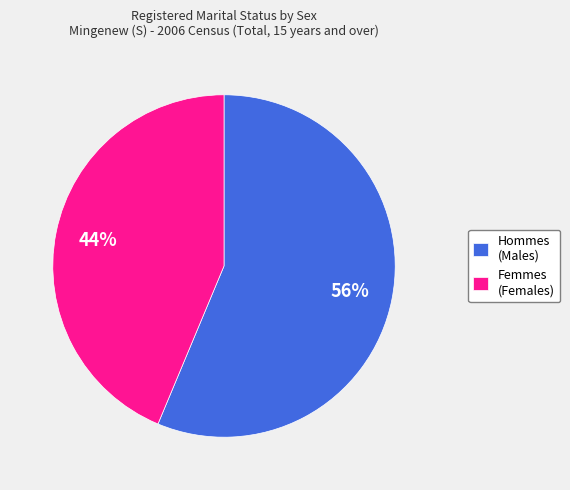

What percentage is the Femmes (Females) slice, to the nearest percent?

44%